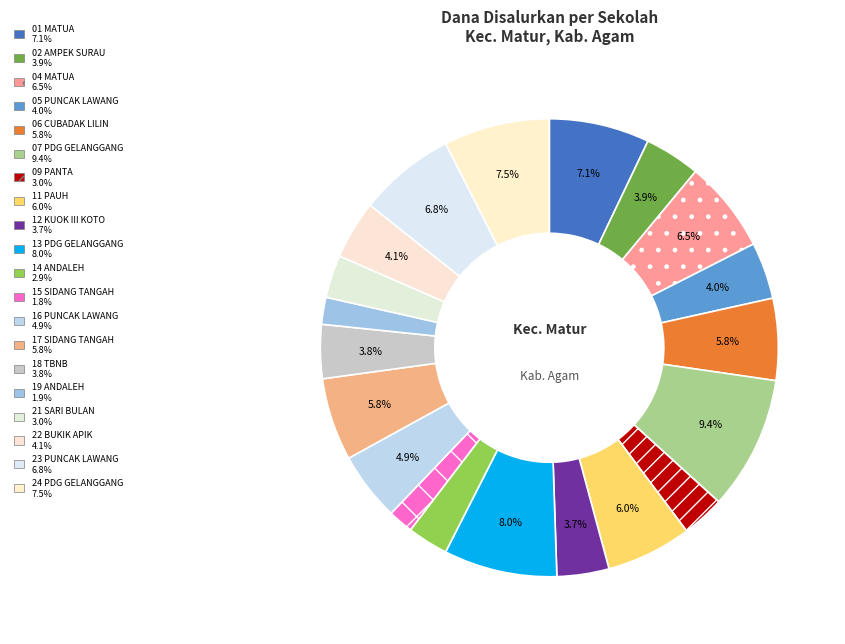

How many slices are in this pie chart?

20